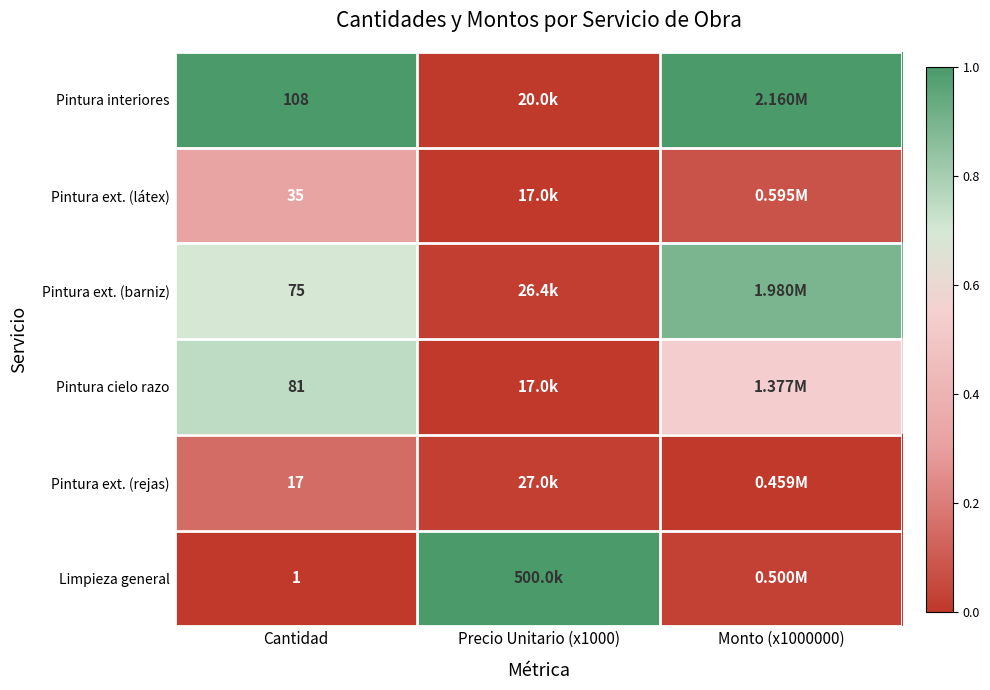

At Cantidad, list the series in order from largest to smallest.

Pintura interiores, Pintura cielo razo, Pintura ext. (barniz), Pintura ext. (látex), Pintura ext. (rejas), Limpieza general